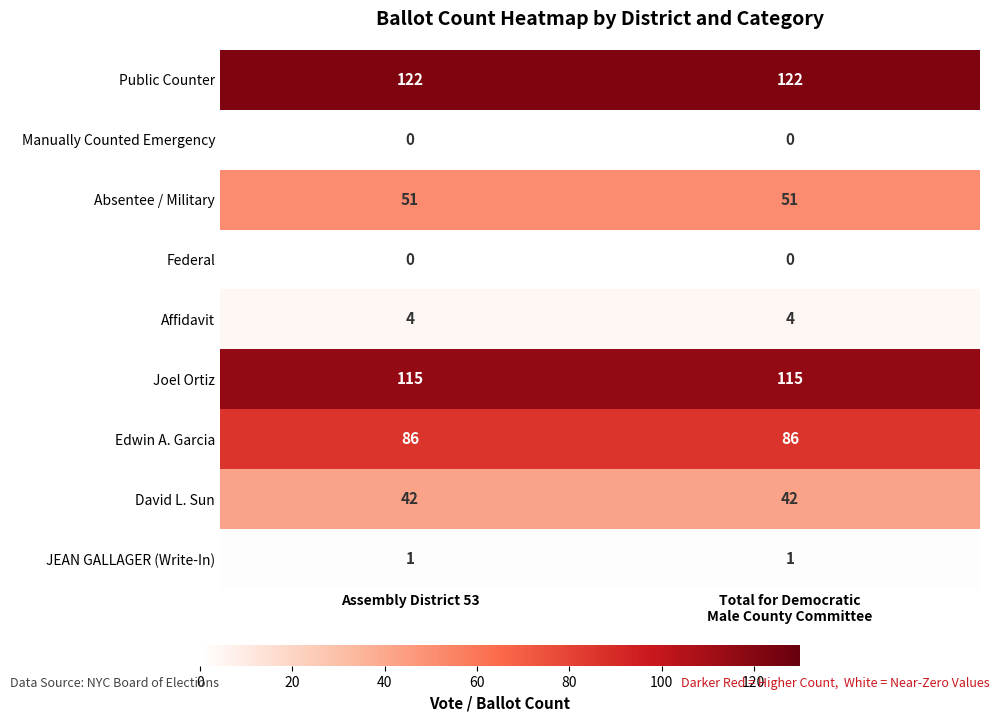

What is the spread (max minus min) of values at Assembly District 53?

122